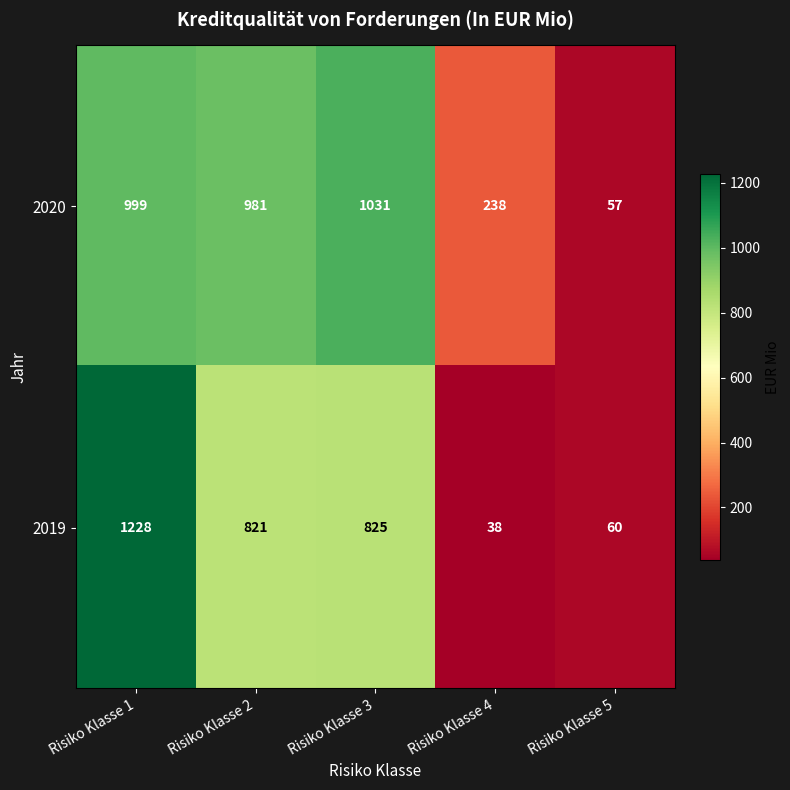

Is it true that 2020 equals 981 at Risiko Klasse 2?

True